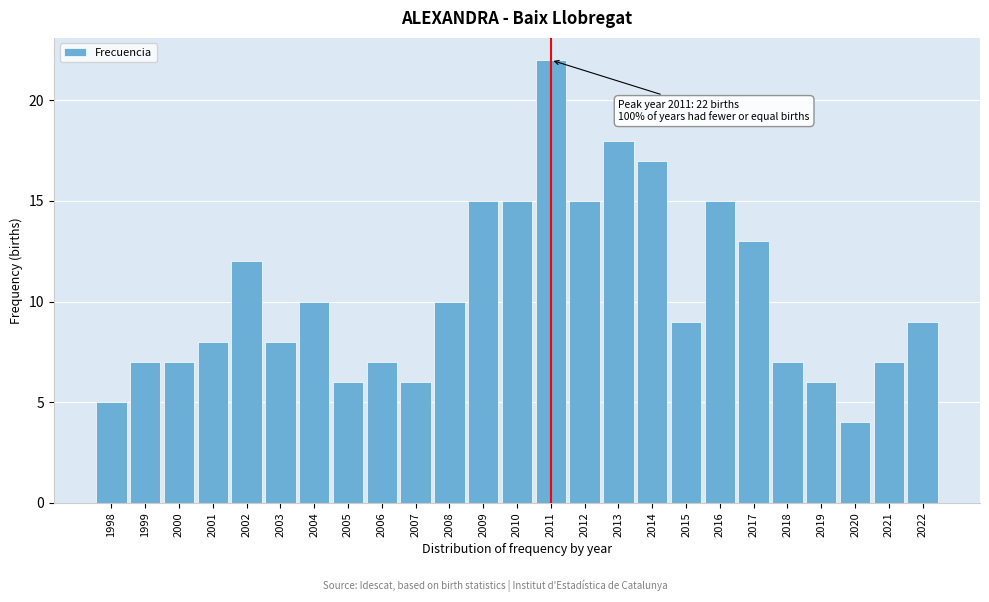

Reading right to left, what are all the values shown in this chart?

9	7	4	6	7	13	15	9	17	18	15	22	15	15	10	6	7	6	10	8	12	8	7	7	5